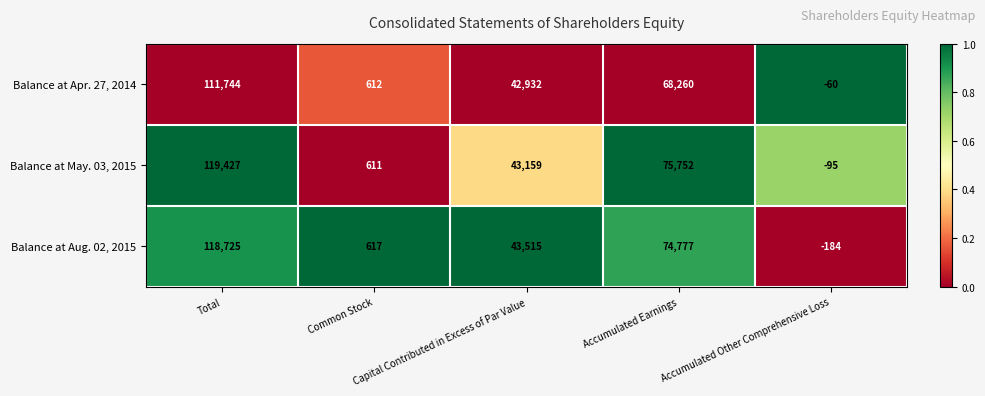

List the series in order of their peak value, lowest first.

Balance at Apr. 27, 2014, Balance at Aug. 02, 2015, Balance at May. 03, 2015